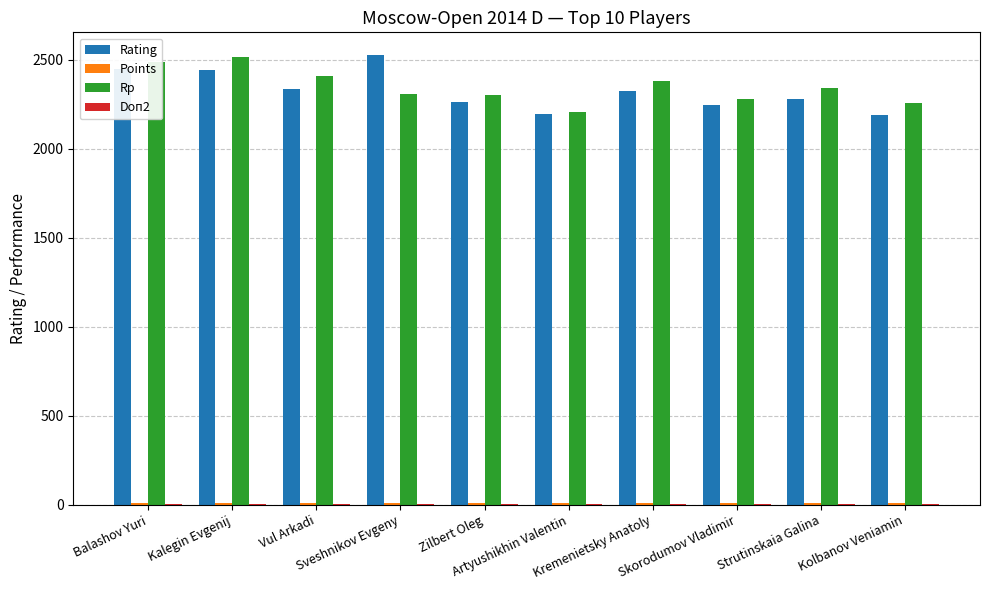

How many groups of bars are there?

10